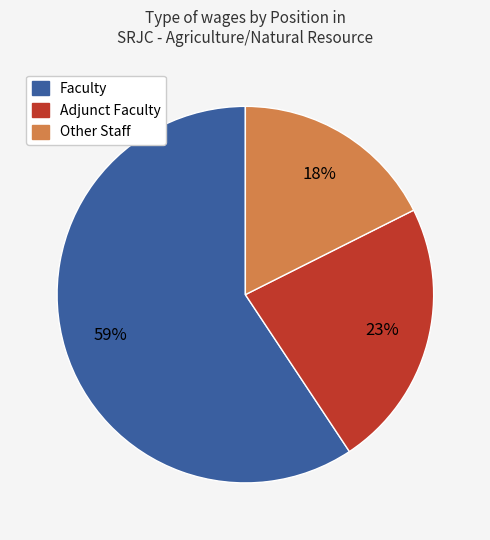

To the nearest percent, what is the average slice percentage?

33%